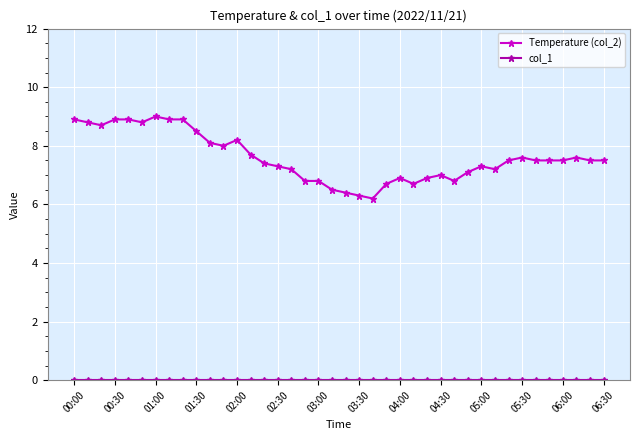

Does the chart display data point markers on the line(s)?

Yes